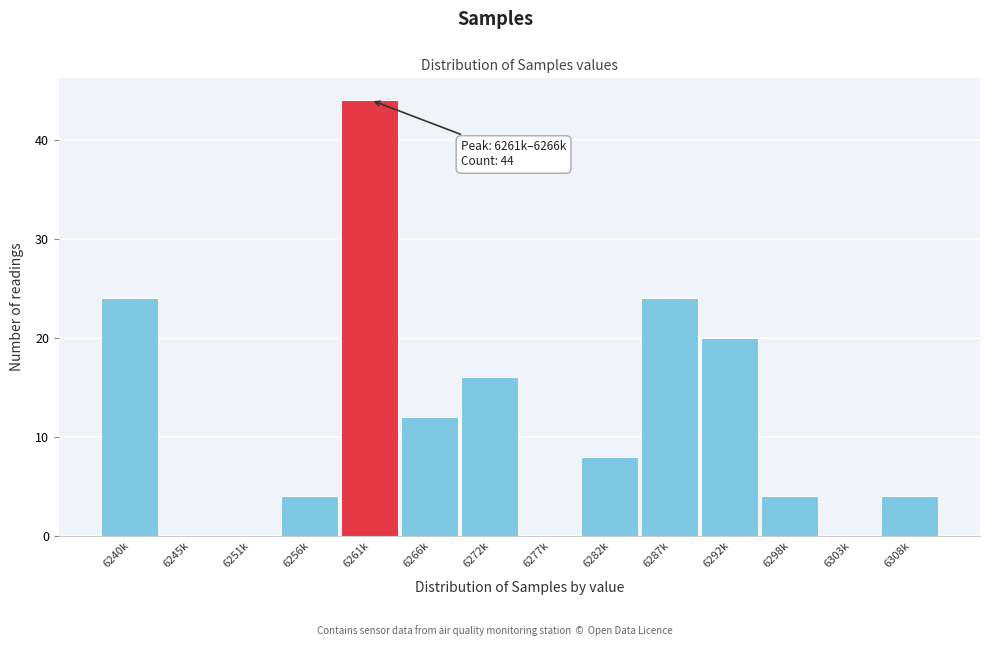

Reading left to right, list all the values displayed in this chart.

6240k=24	6245k=0	6251k=0	6256k=4	6261k=44	6266k=12	6272k=16	6277k=0	6282k=8	6287k=24	6292k=20	6298k=4	6303k=0	6308k=4